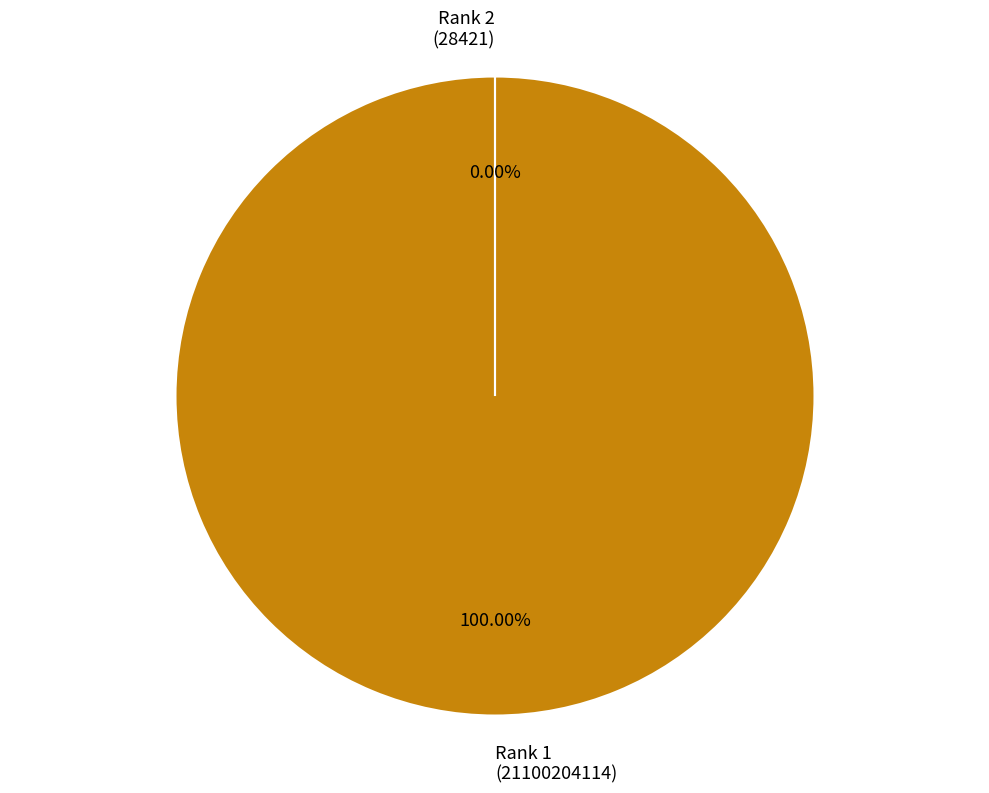

Which category accounts for the majority?

Rank 1 (21100204114)